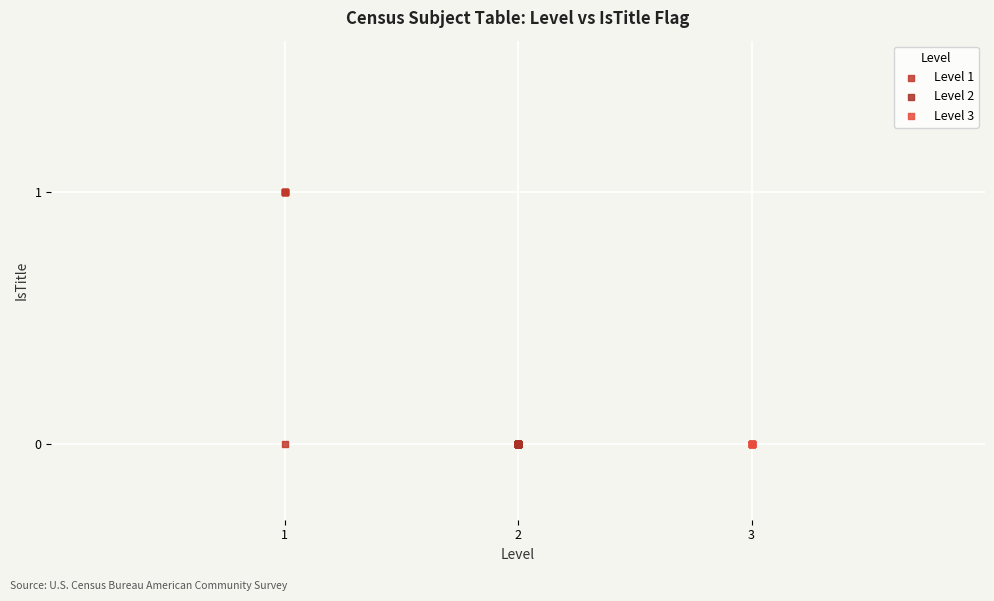

Which series reaches the maximum Y coordinate?

Level 1